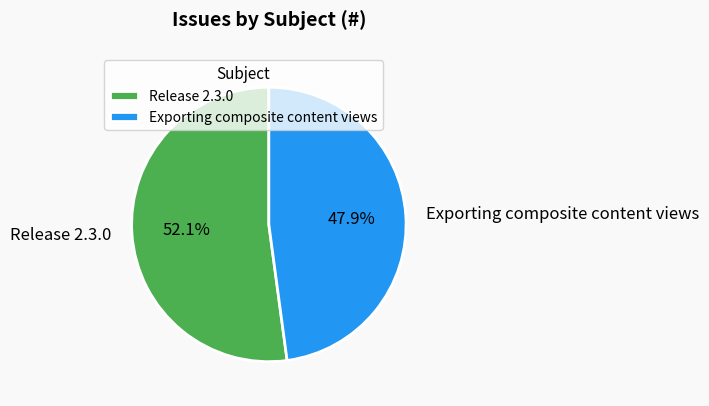

Do Exporting composite content views and Release 2.3.0 together represent more than half of the pie?

Yes